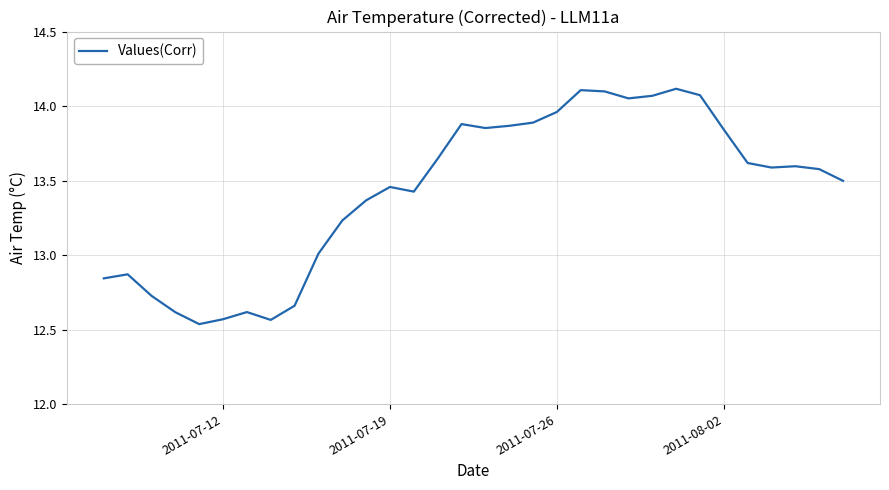

Does the chart have visible grid lines?

Yes